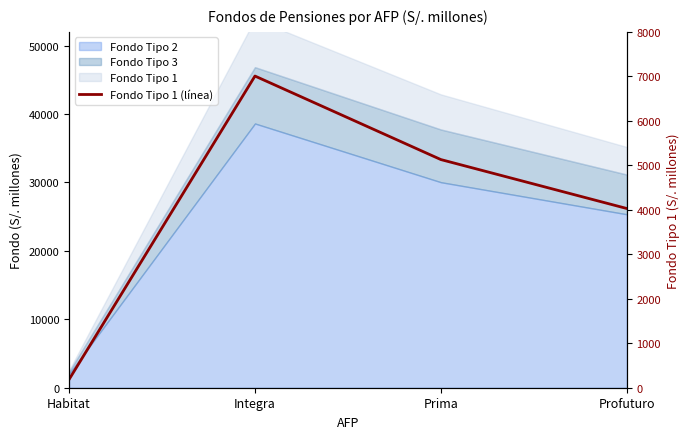

Does the chart display data point markers on the line(s)?

No